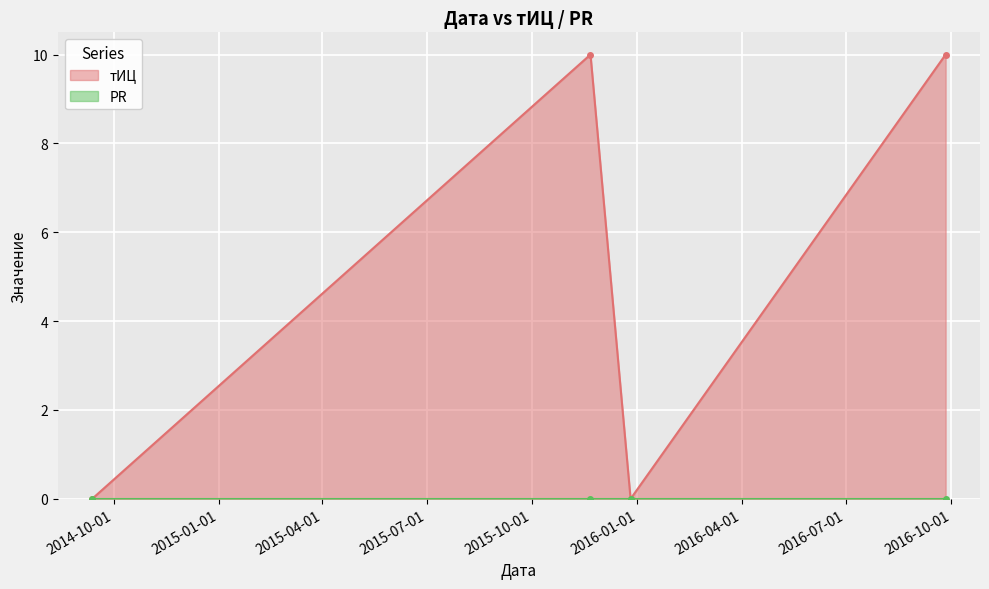

Reading right to left, what are all the values shown in this chart?

2016-09-26=10	2015-12-26=0	2015-11-21=10	2014-09-12=0